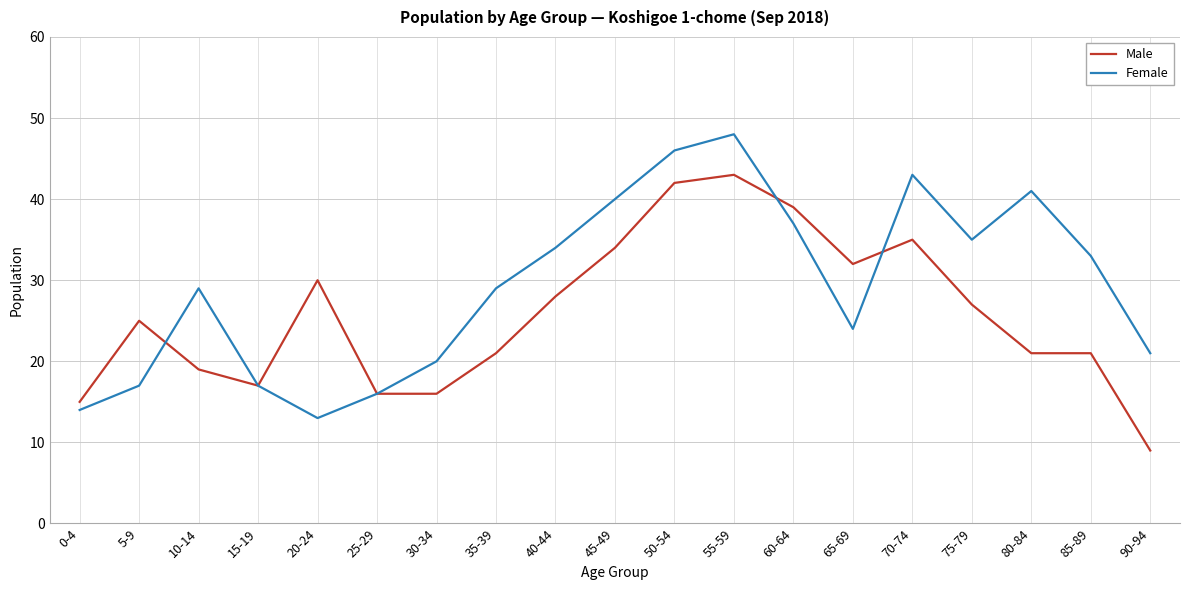

True or false: Female has more than 1 interior local peaks.

True